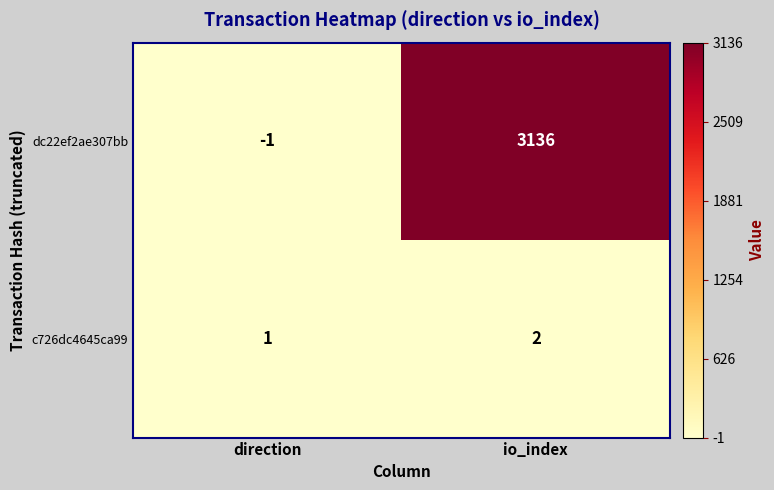

How many categories are shown in the chart?

2